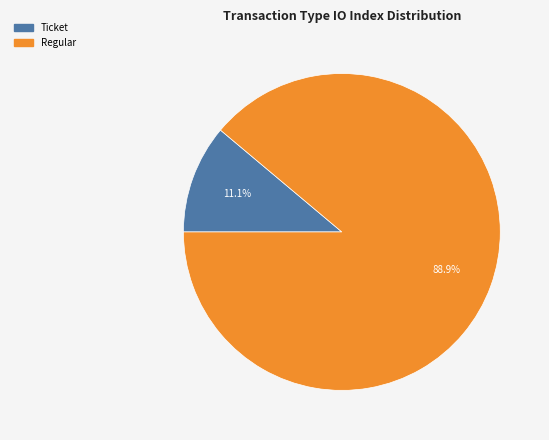

To the nearest percent, what is the average slice percentage?

50%